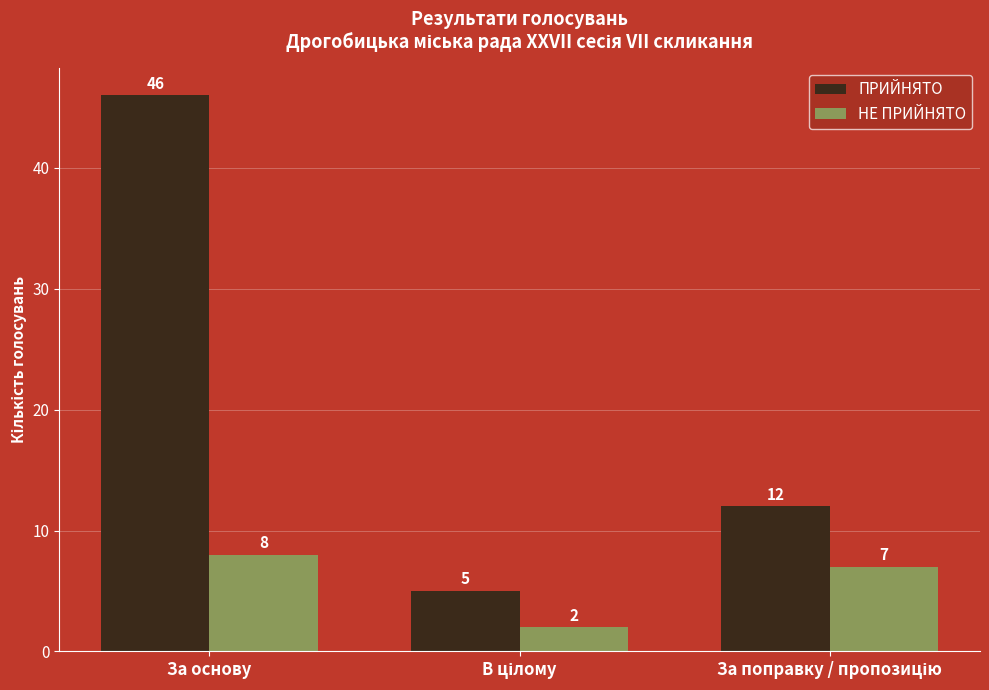

Which series has the widest spread of values?

ПРИЙНЯТО